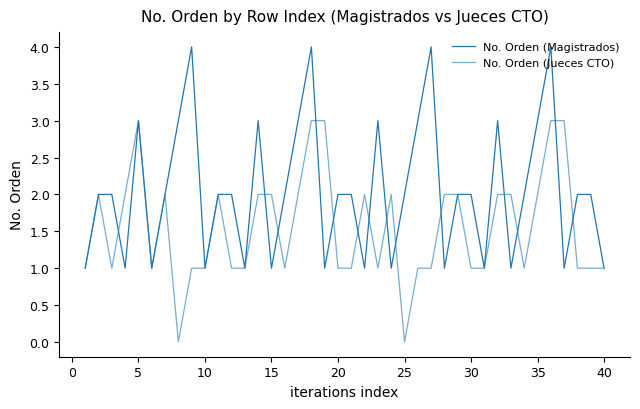

Does the chart have visible grid lines?

No